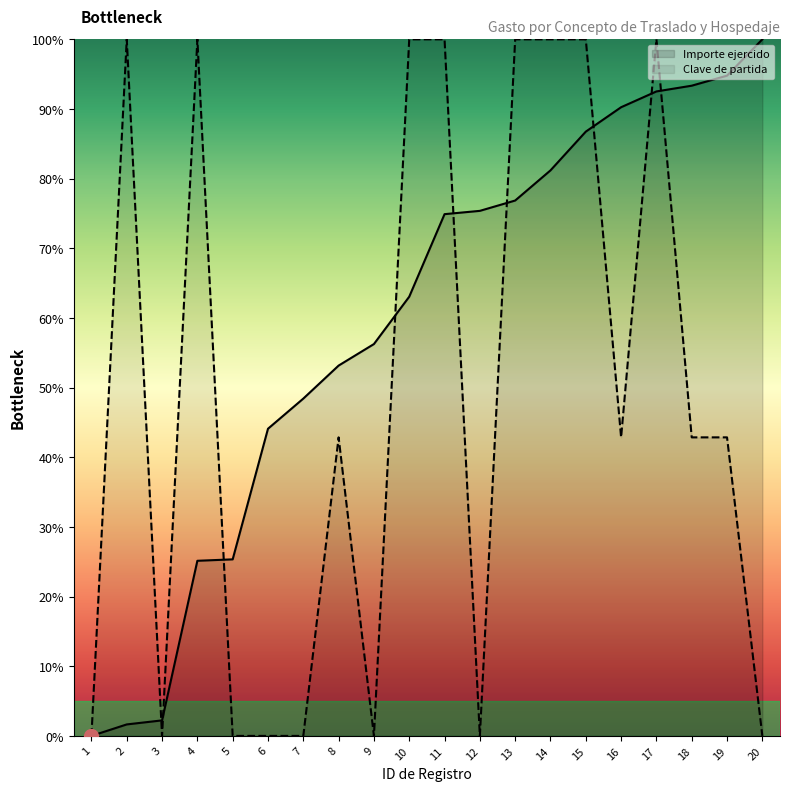

True or false: Importe ejercido has a value of 44.7 at 4.

False